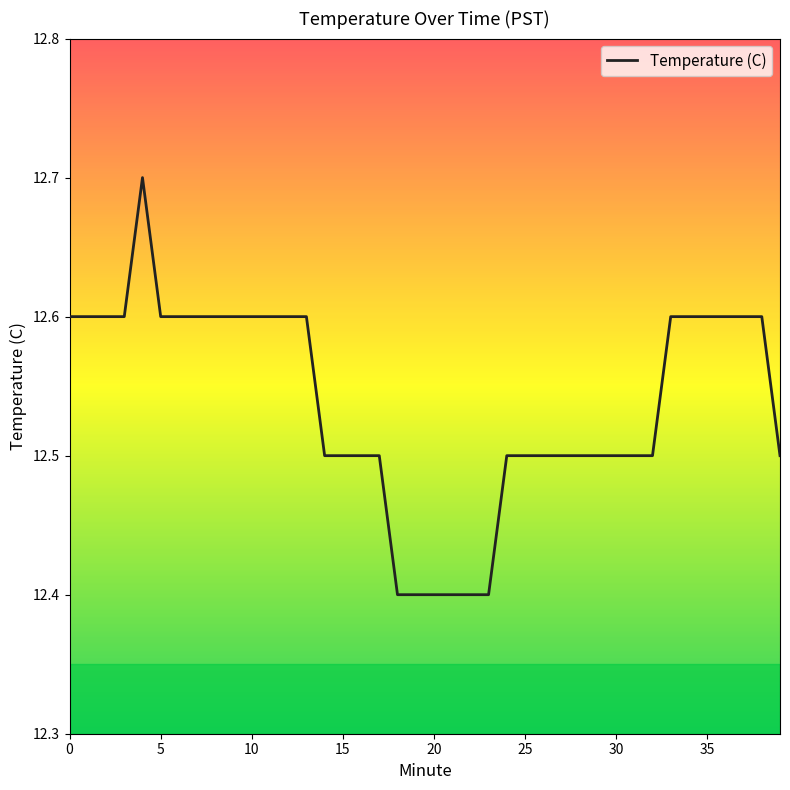

Is this an area chart (filled region under the line)?

No